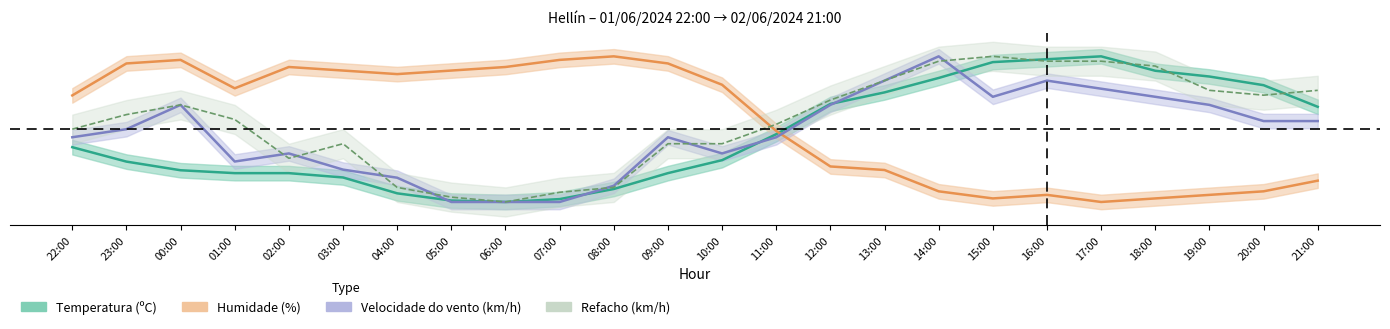

Where is the first local minimum for Humidade (%)?

01:00